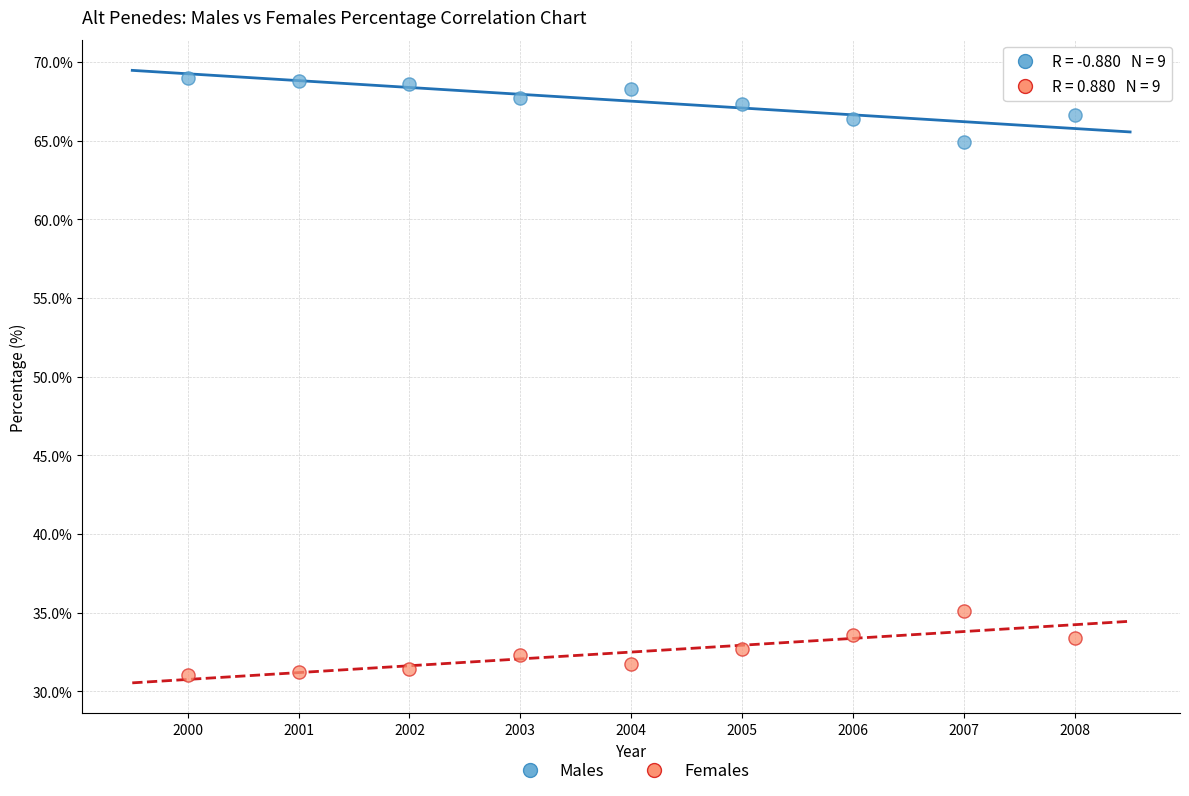

Which series contains the lowest Y value?

Females